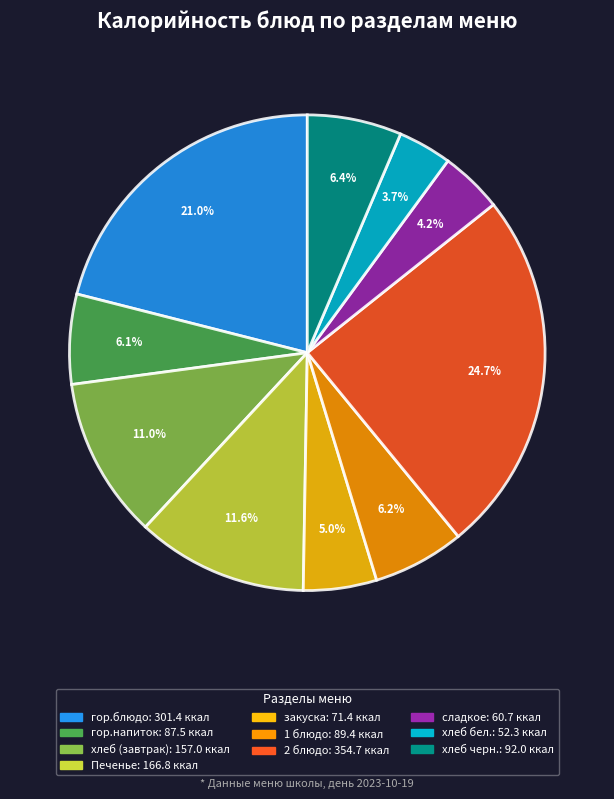

What is the largest slice in the pie chart?

2 блюдо